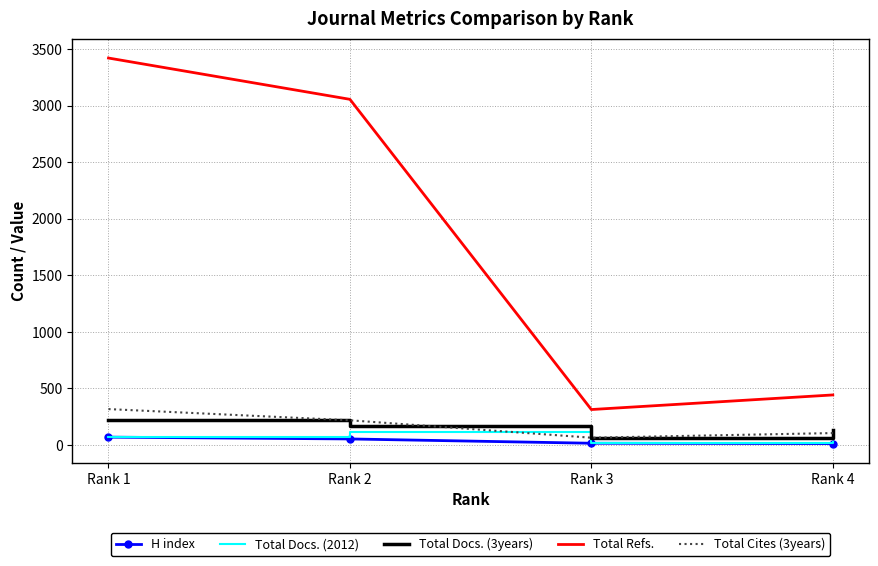

Which series ends up on top after the final intersection of Total Docs. (3years) and Total Cites (3years)?

Total Docs. (3years)